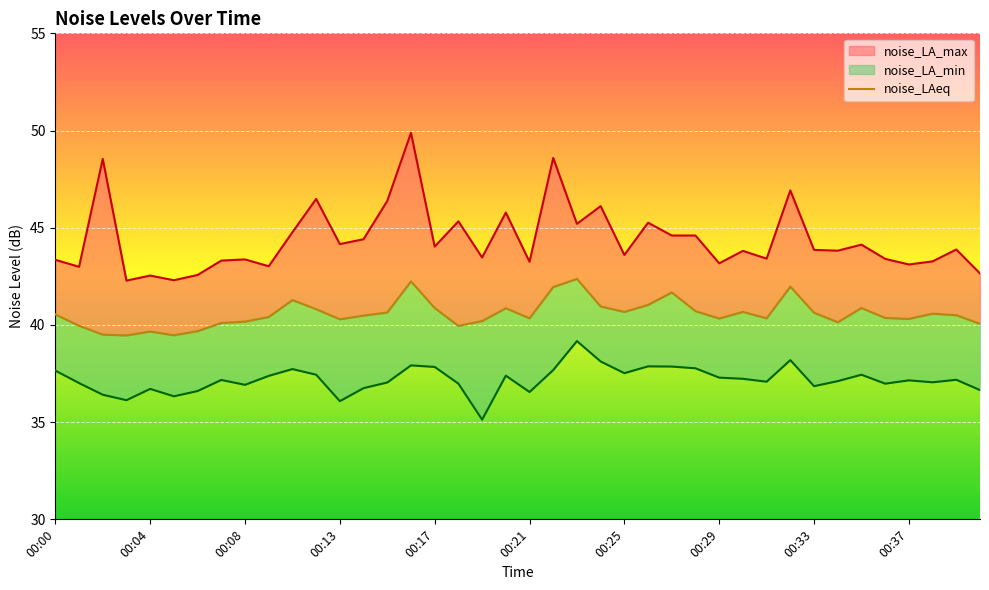

Does the chart display data point markers on the line(s)?

No